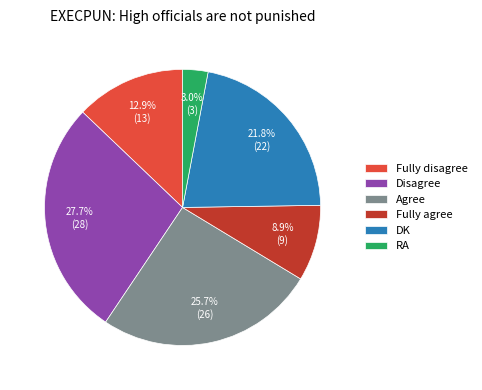

Does Agree account for over 50% of the chart?

No